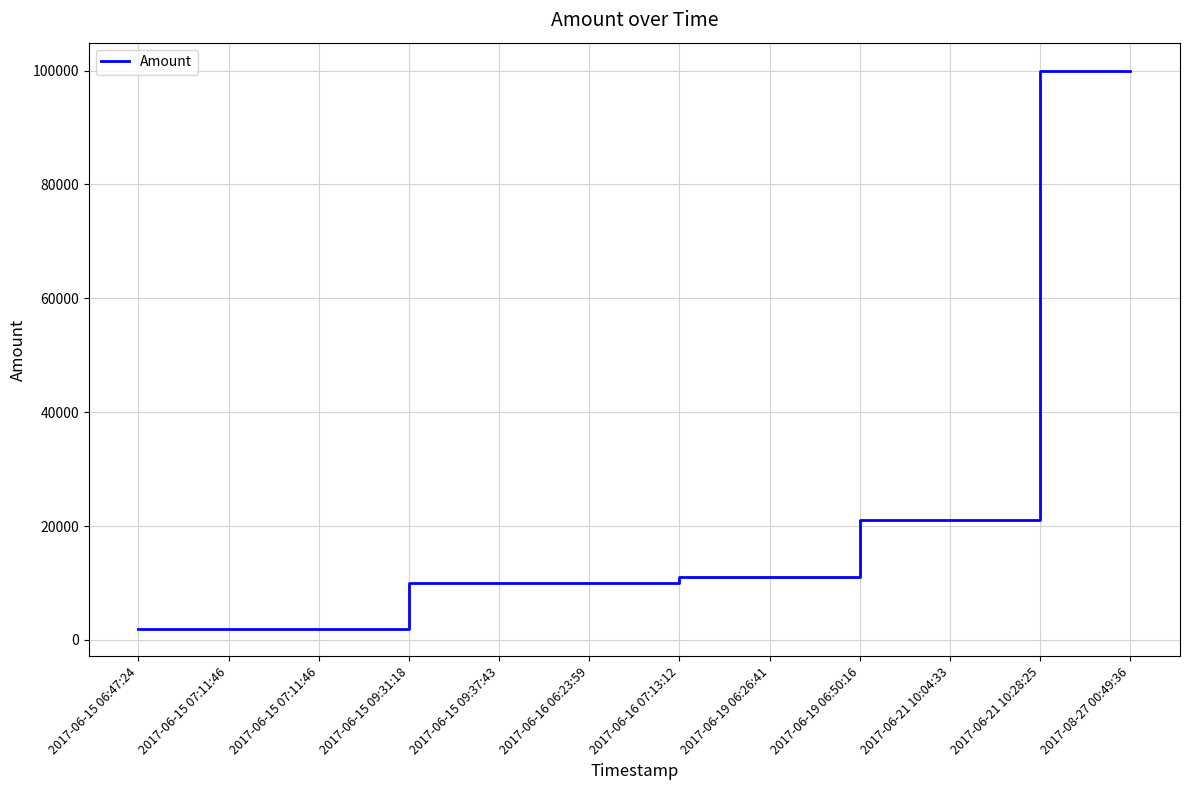

Does the chart have visible grid lines?

Yes